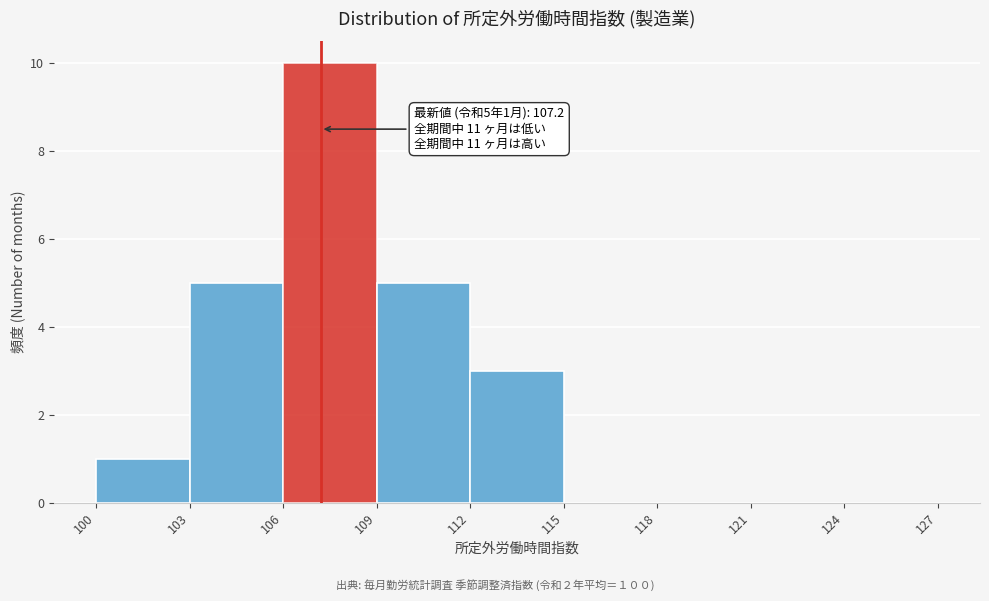

Over which range of the x-axis is the bar tallest?

106 to 109